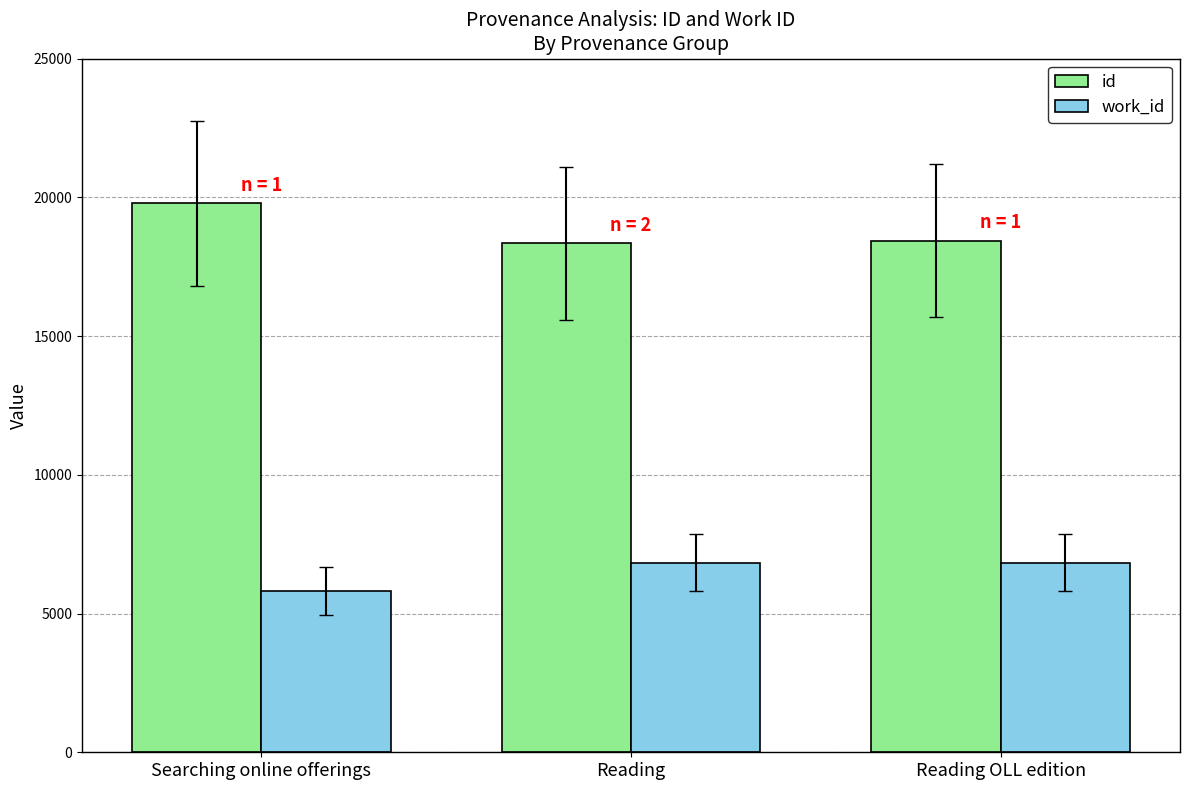

Which series has the largest range (max minus min)?

id